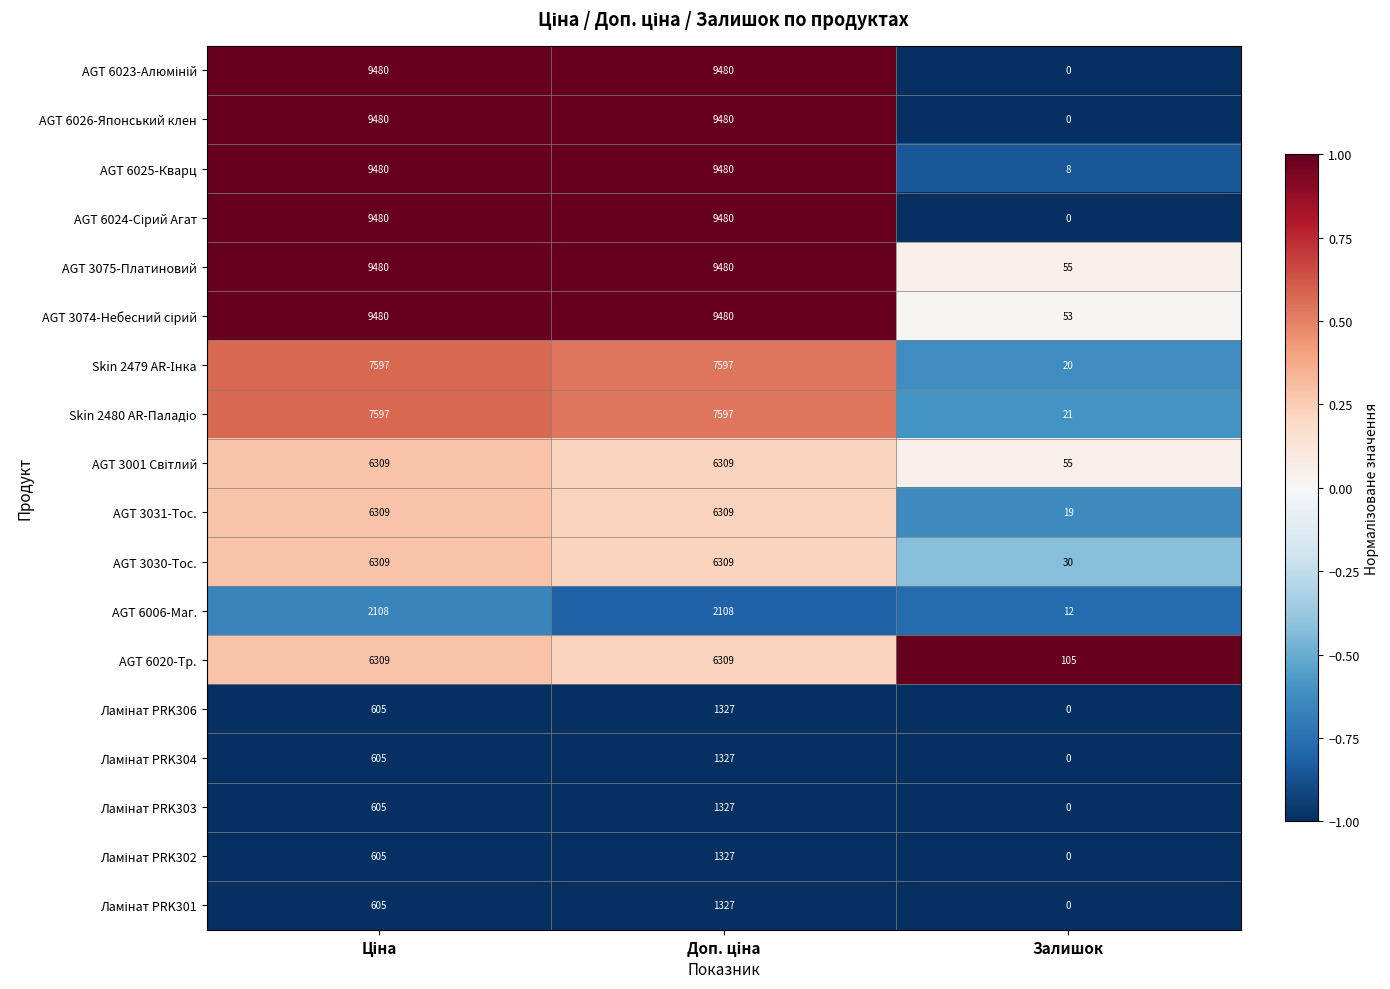

Which category has the lowest value in the AGT 6006-Маг. series?

Залишок